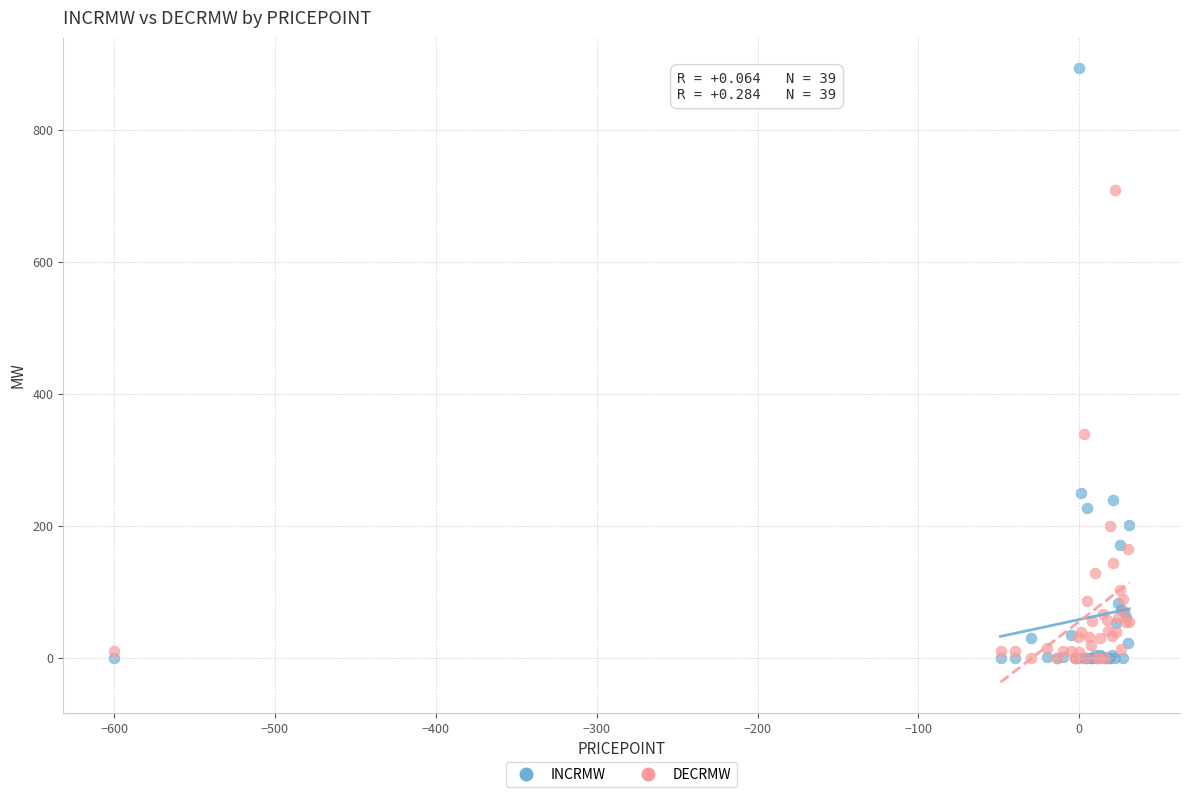

Across all series, what Y value is closest to 446?

340.0